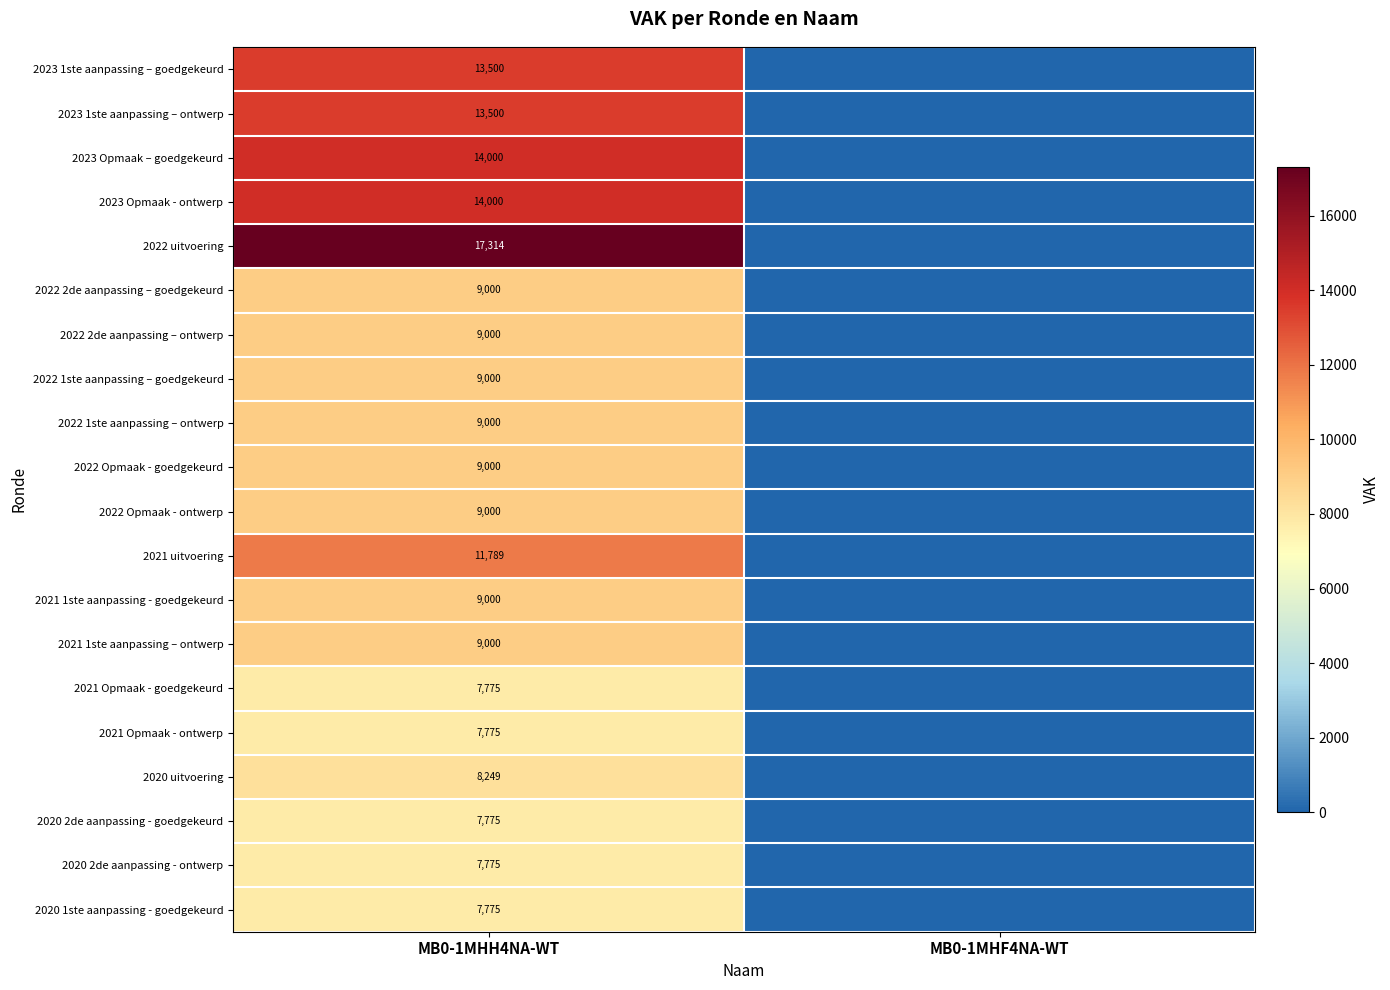

True or false: 2021 1ste aanpassing – ontwerp has a value of 9000 at MB0-1MHH4NA-WT.

True